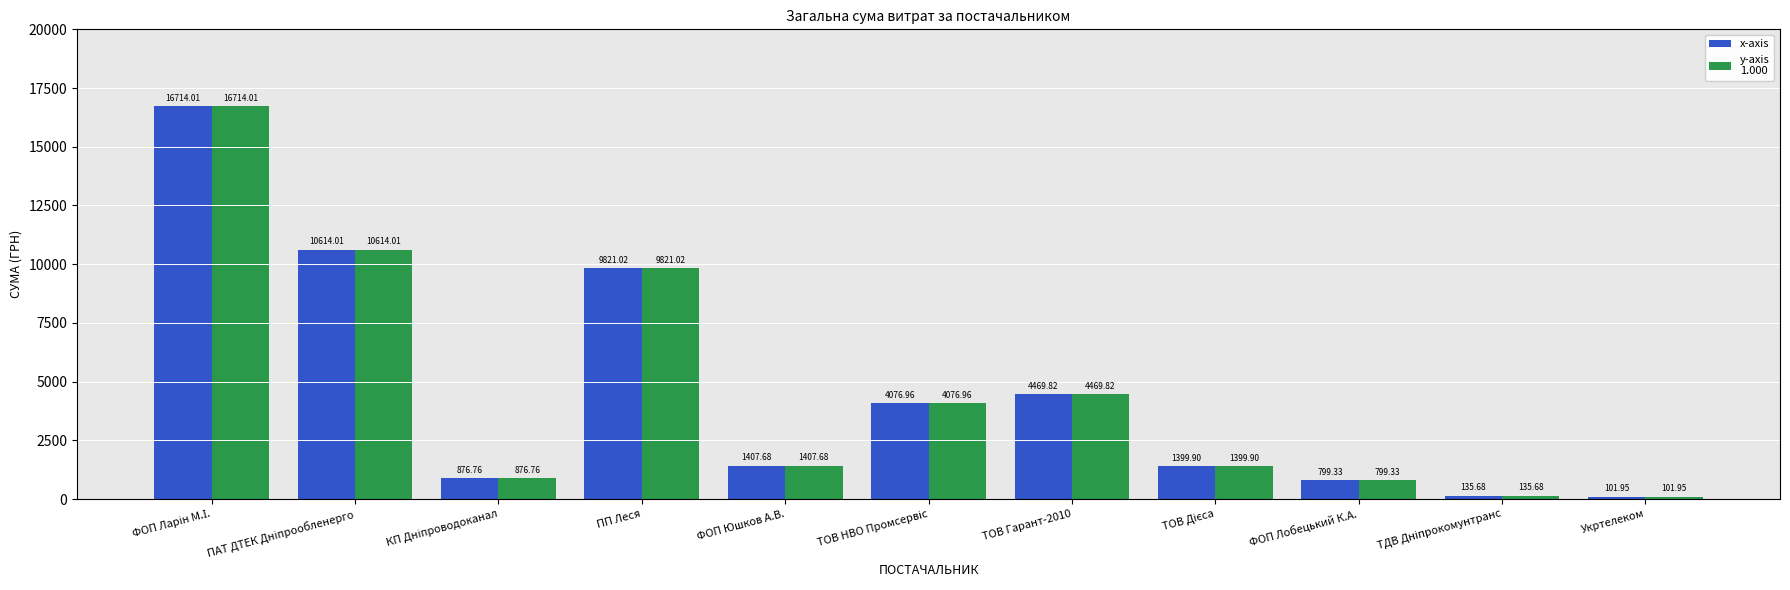

How many bars are there in total?

22